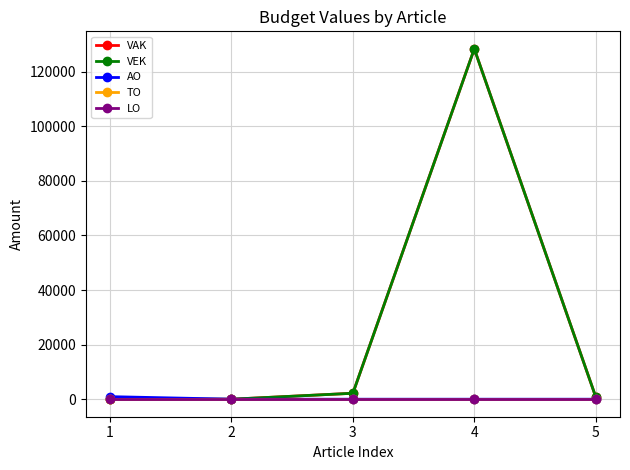

At which category is the sum across all series the highest?

4